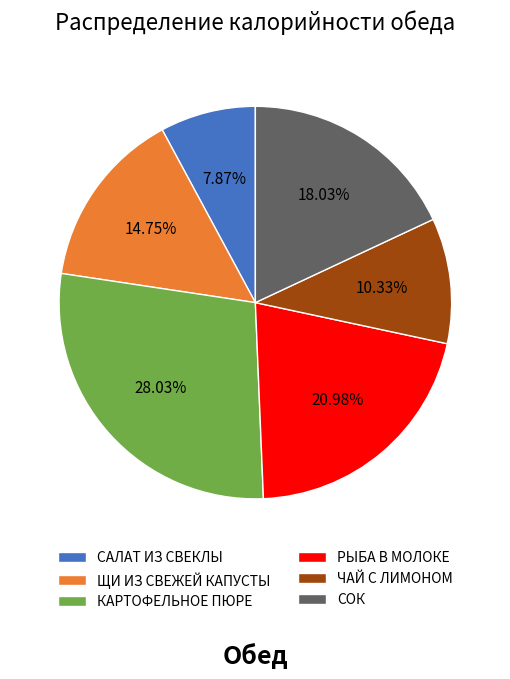

How many slices are in this pie chart?

6